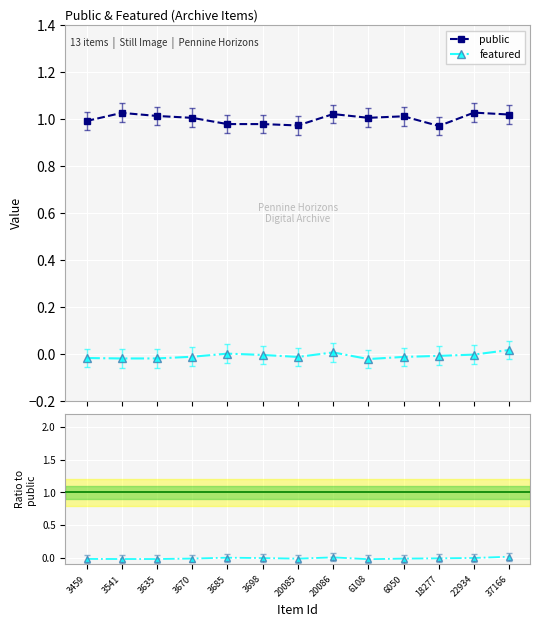

At which category does featured reach its first local valley?

3635